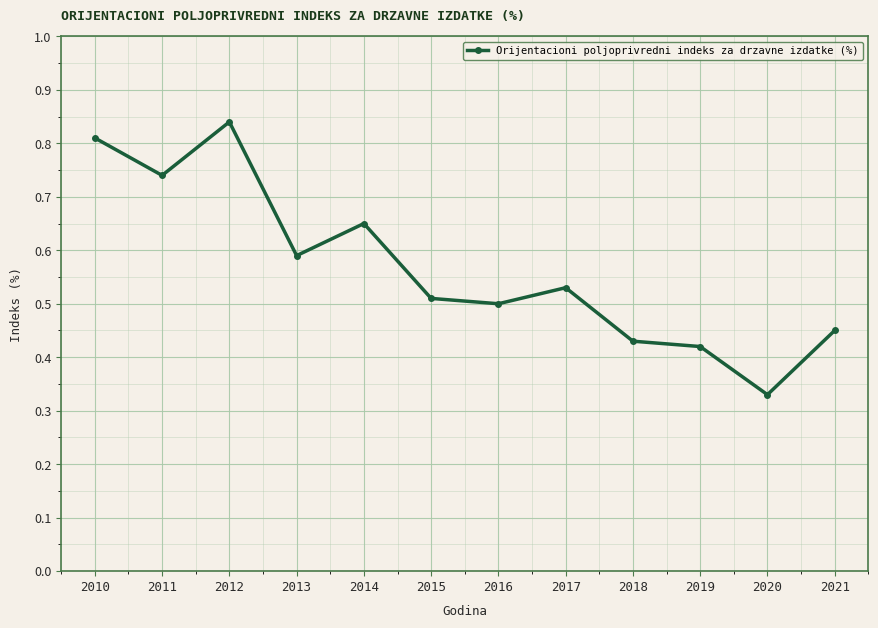

How many lines are shown in the chart?

1